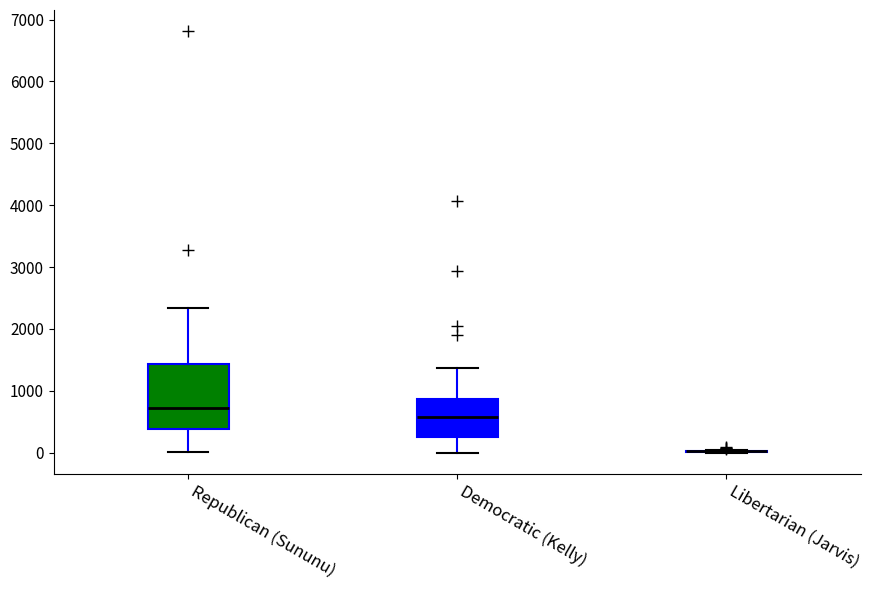

Which box is the tallest, from its lower edge to its upper edge?

Republican (Sununu)